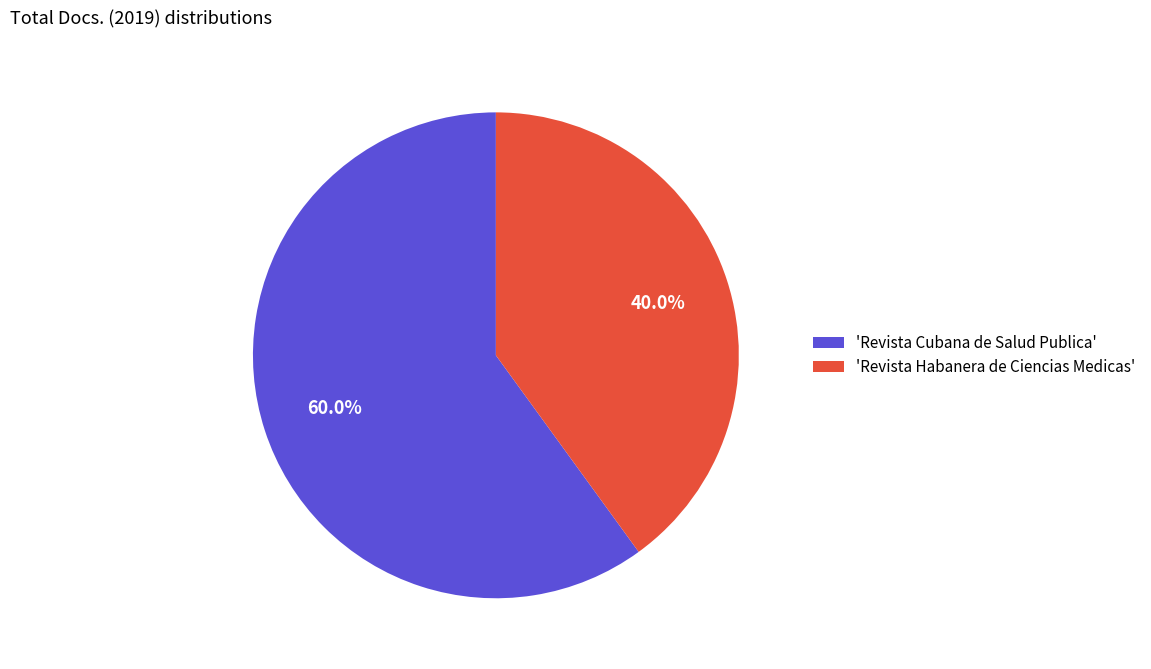

To the nearest percent, what is the difference between the largest and smallest slice percentages?

20%